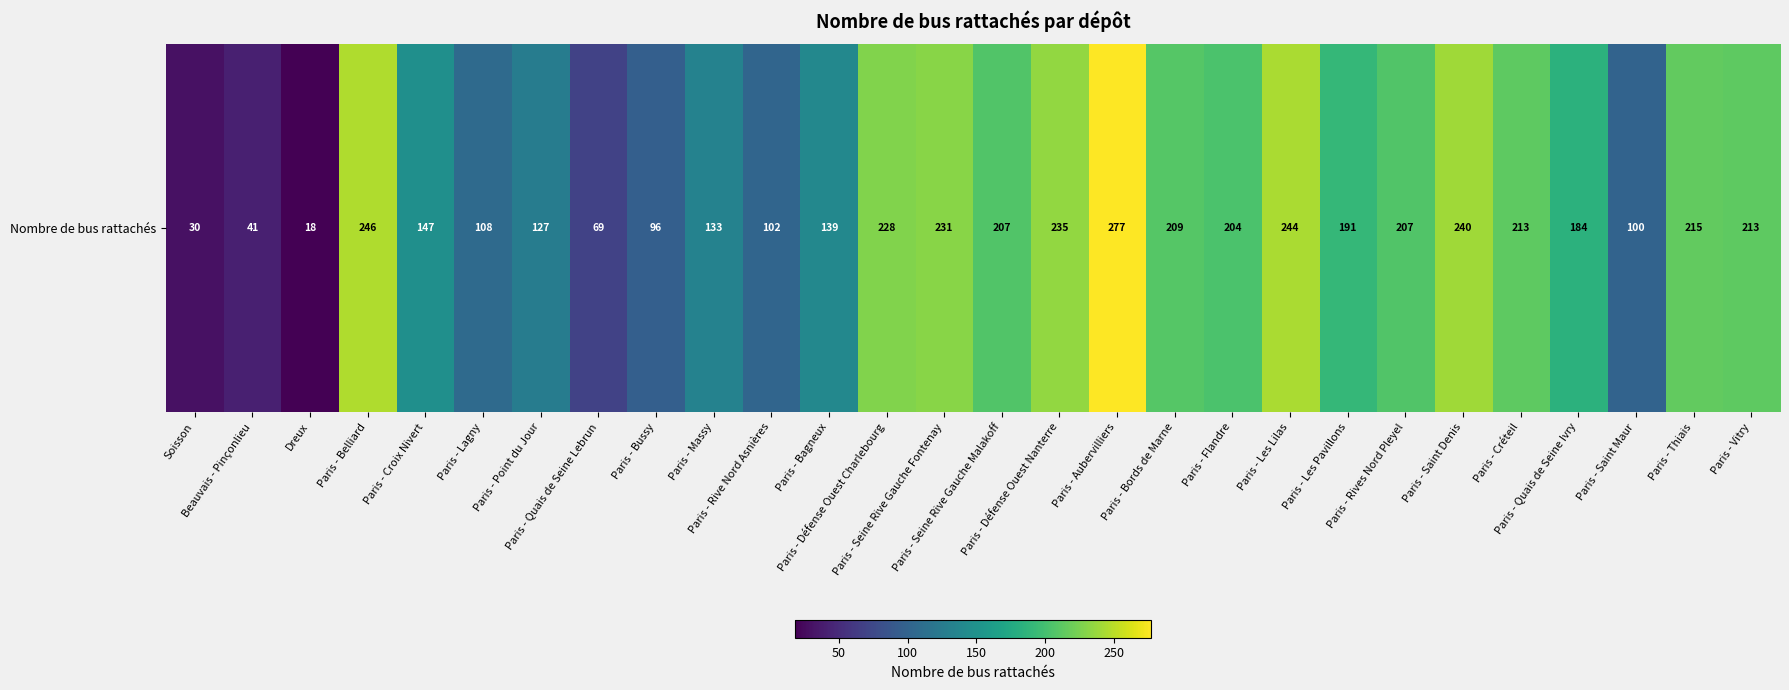

Reading left to right, extract all data points from this chart.

Soisson=30	Beauvais - Pinçonlieu=41	Dreux=18	Paris - Belliard=246	Paris - Croix Nivert=147	Paris - Lagny=108	Paris - Point du Jour=127	Paris - Quais de Seine Lebrun=69	Paris - Bussy=96	Paris - Massy=133	Paris - Rive Nord Asnières=102	Paris - Bagneux=139	Paris - Défense Ouest Charlebourg=228	Paris - Seine Rive Gauche Fontenay=231	Paris - Seine Rive Gauche Malakoff=207	Paris - Défense Ouest Nanterre=235	Paris - Aubervilliers=277	Paris - Bords de Marne=209	Paris - Flandre=204	Paris - Les Lilas=244	Paris - Les Pavillons=191	Paris - Rives Nord Pleyel=207	Paris - Saint Denis=240	Paris - Créteil=213	Paris - Quais de Seine Ivry=184	Paris - Saint Maur=100	Paris - Thiais=215	Paris - Vitry=213